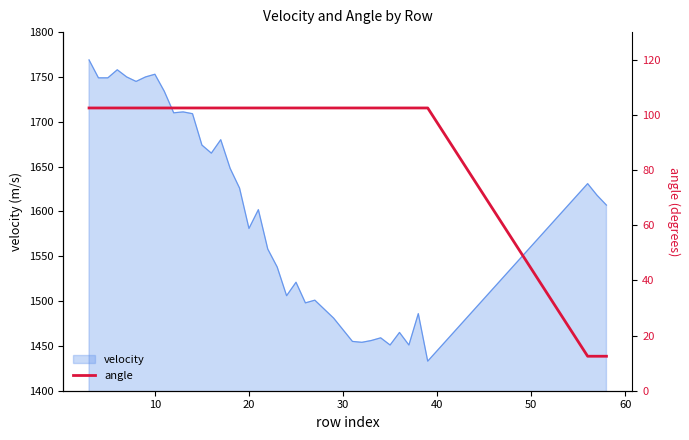

What is the highest value of the velocity series?

1769